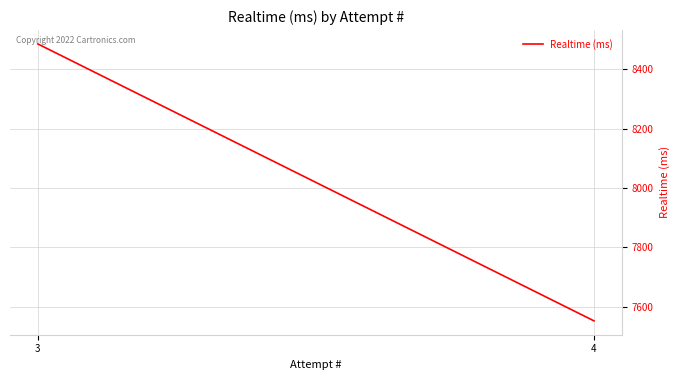

Reading right to left, what are all the values shown in this chart?

8485	7553